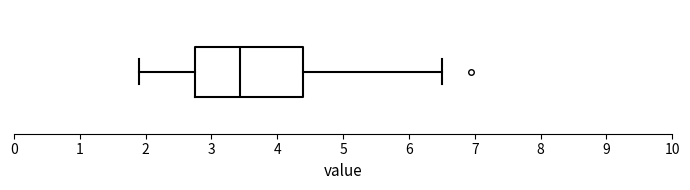

Read this box plot against the x-axis: the position of the median line, the range covered by the box, and the ends of both whiskers. The values are not printed on the chart, so give them approximately, as read against the axis.

median 3.4, box 2.8 to 4.4, whiskers 1.9 to 6.5